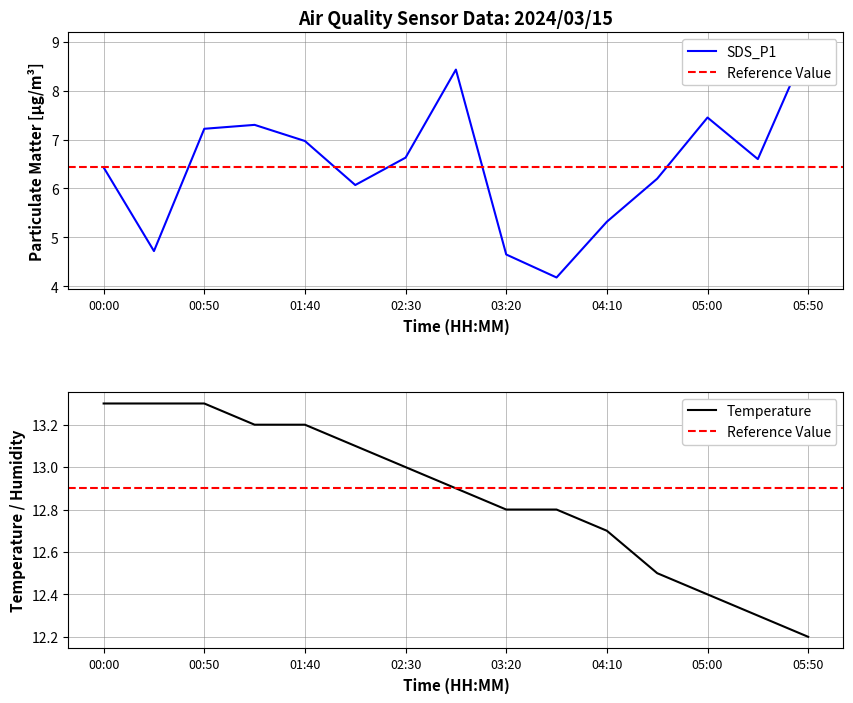

What is the approximate value of Temp at 01:40?

13.2